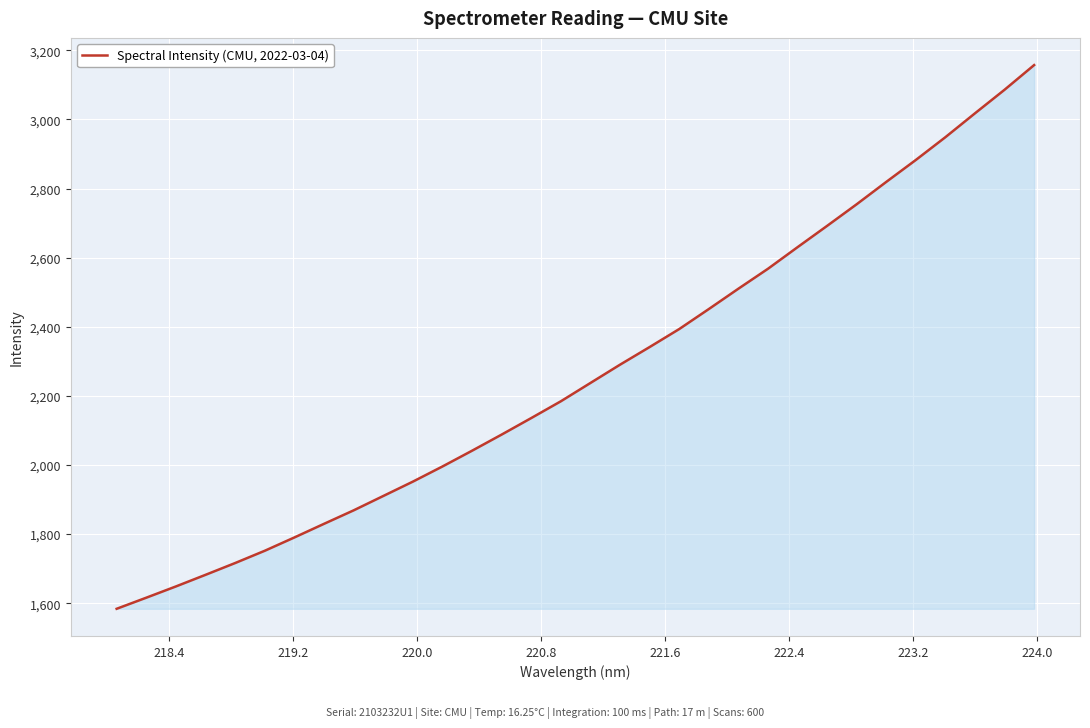

What is the difference between the maximum and minimum values?

1573.3